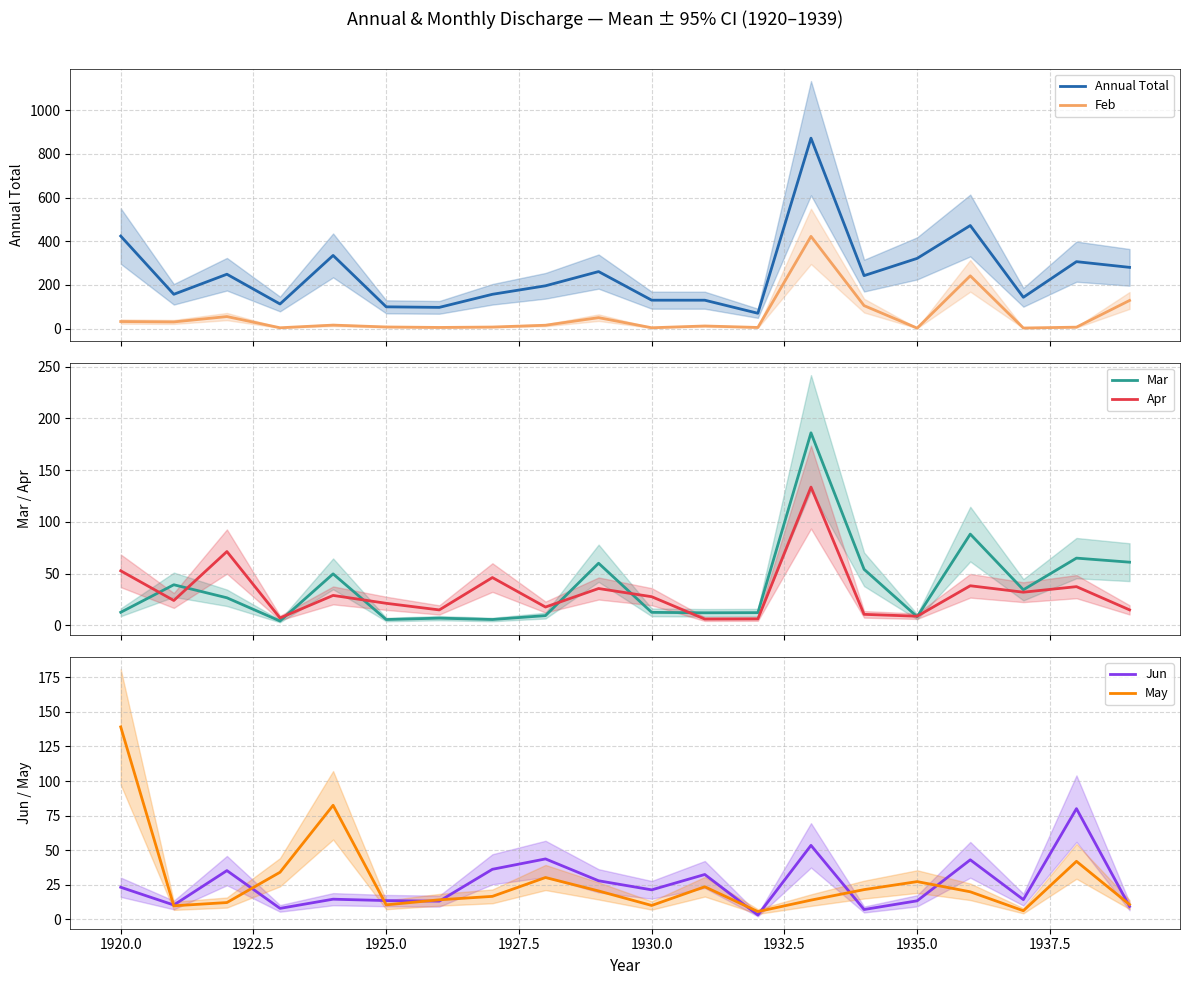

What is the maximum value for Apr?

133.6